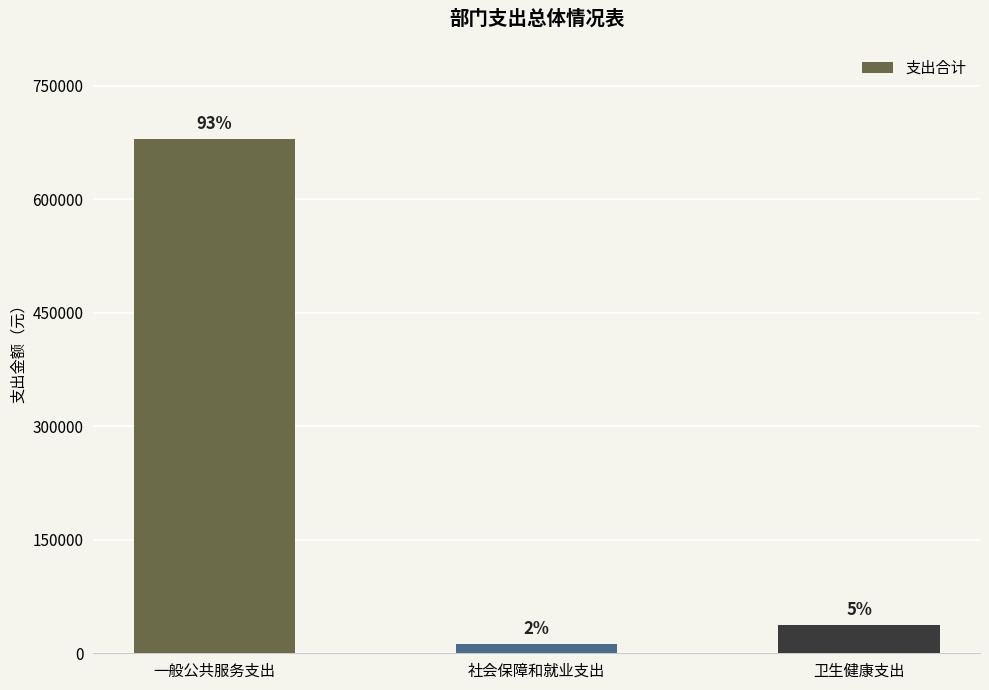

Is it true that the value at 社会保障和就业支出 is 17506.0?

False